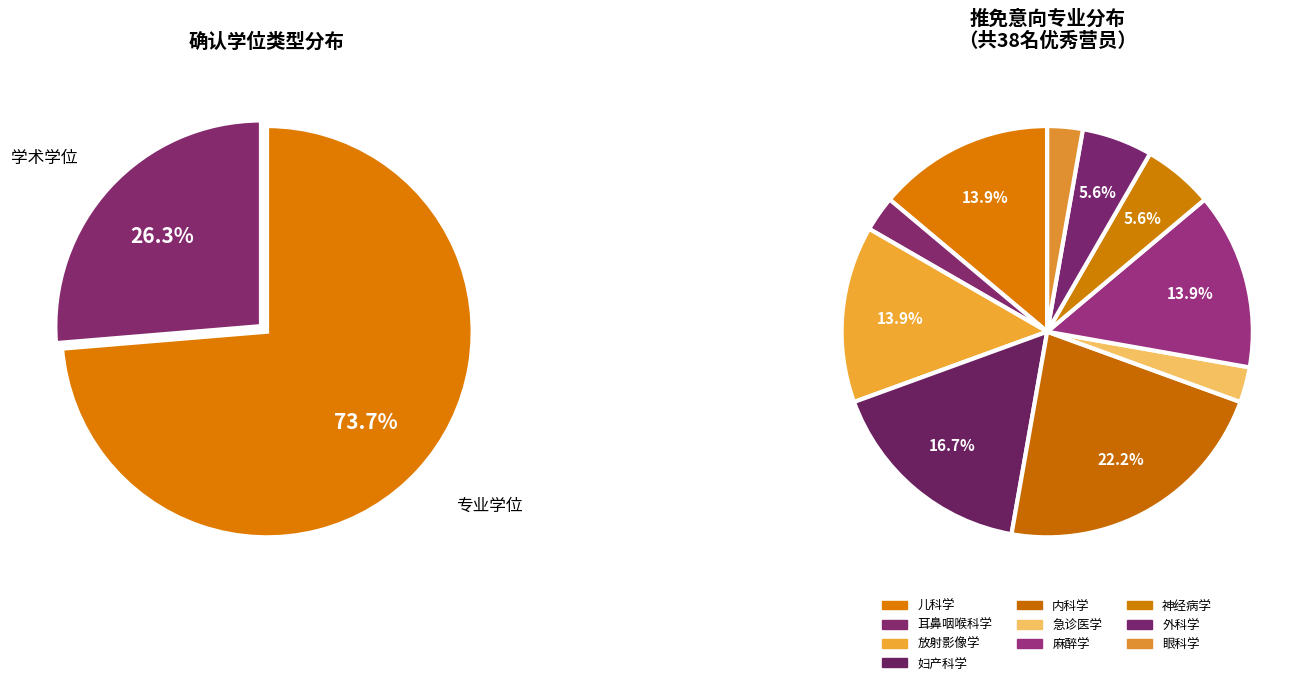

Rank the categories by value from highest to lowest.

专业学位, 学术学位